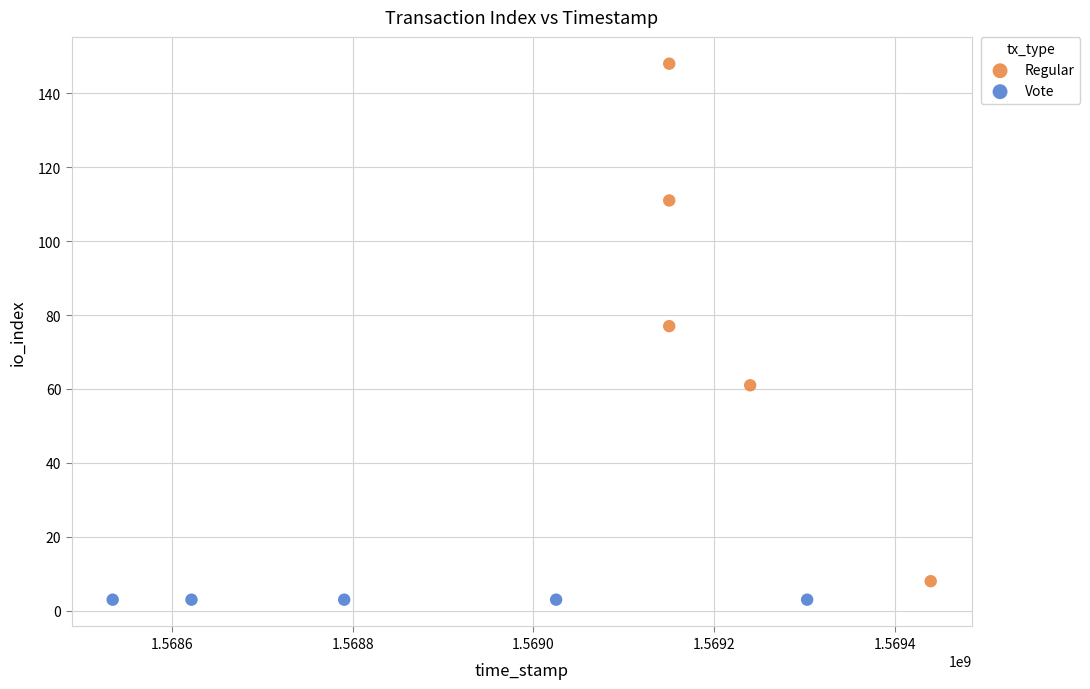

Which series reaches the maximum Y coordinate?

Regular